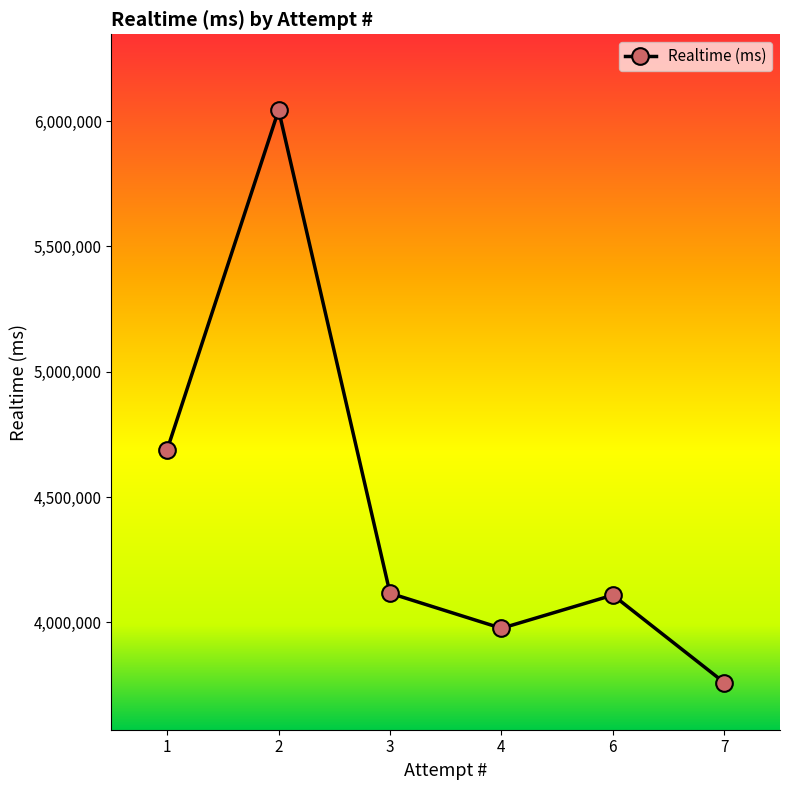

Where is the first local minimum?

4